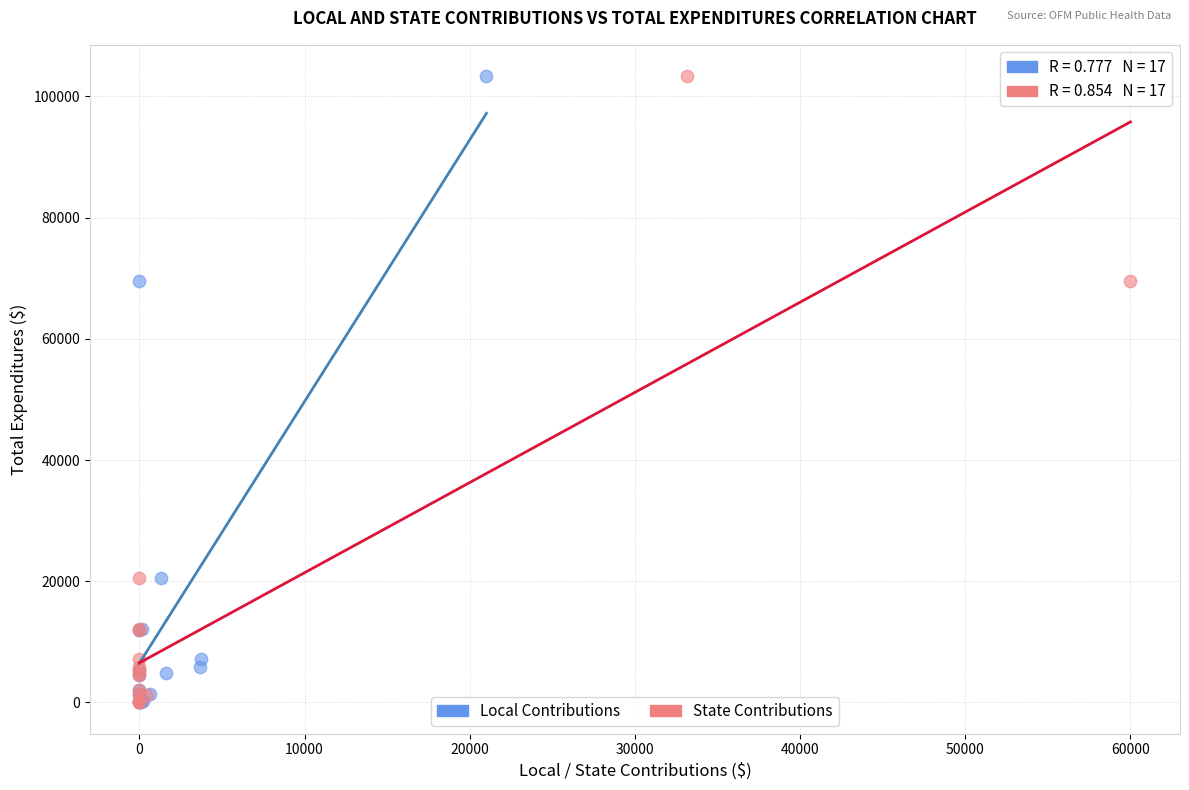

What are all the series names shown in the legend?

Local Contributions, State Contributions